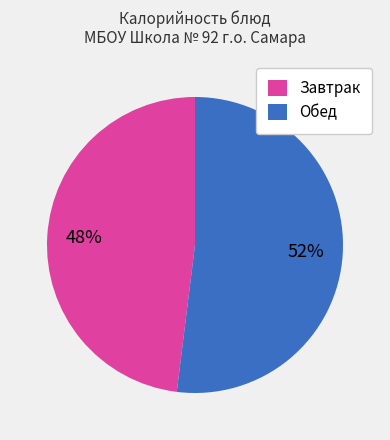

Which slice is the smallest?

Завтрак